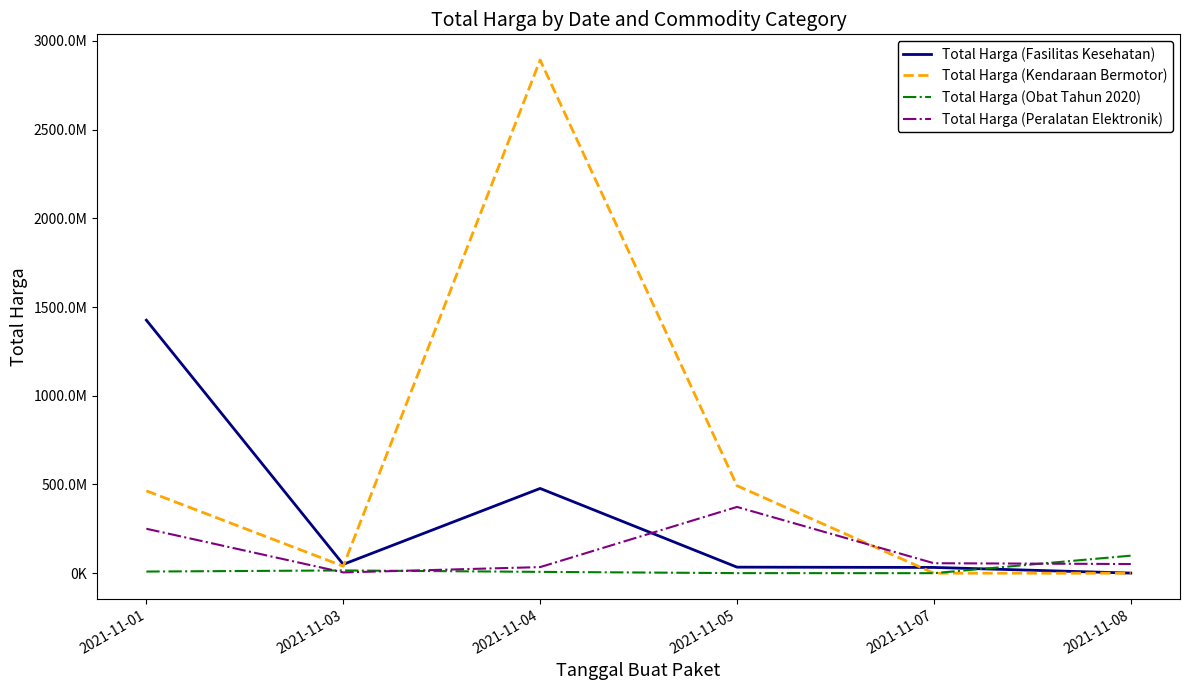

Where do Total Harga (Peralatan Elektronik) and Total Harga (Obat Tahun 2020) first cross each other?

2021-11-01 and 2021-11-03